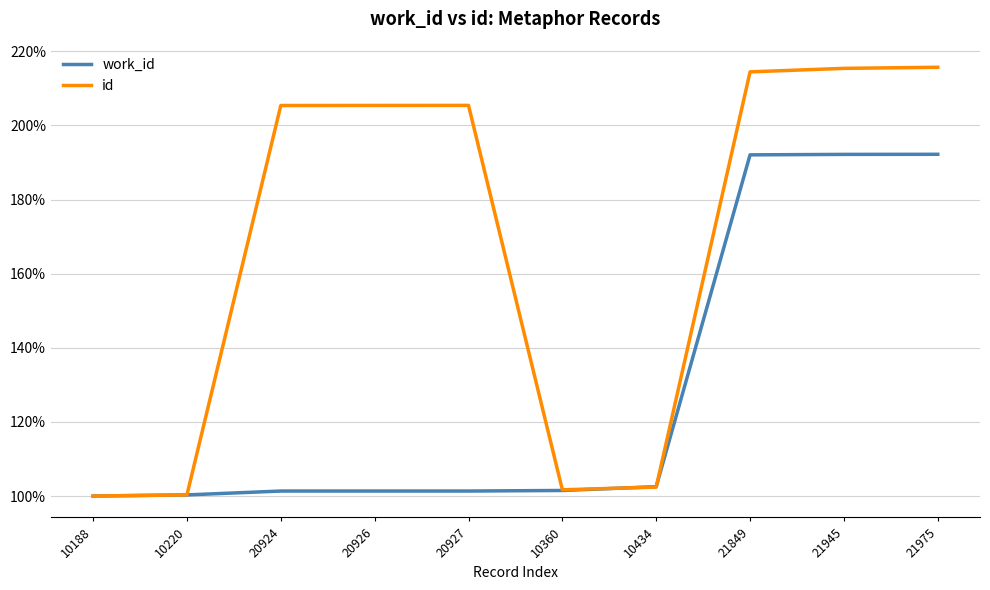

Which series has the widest spread of values?

id